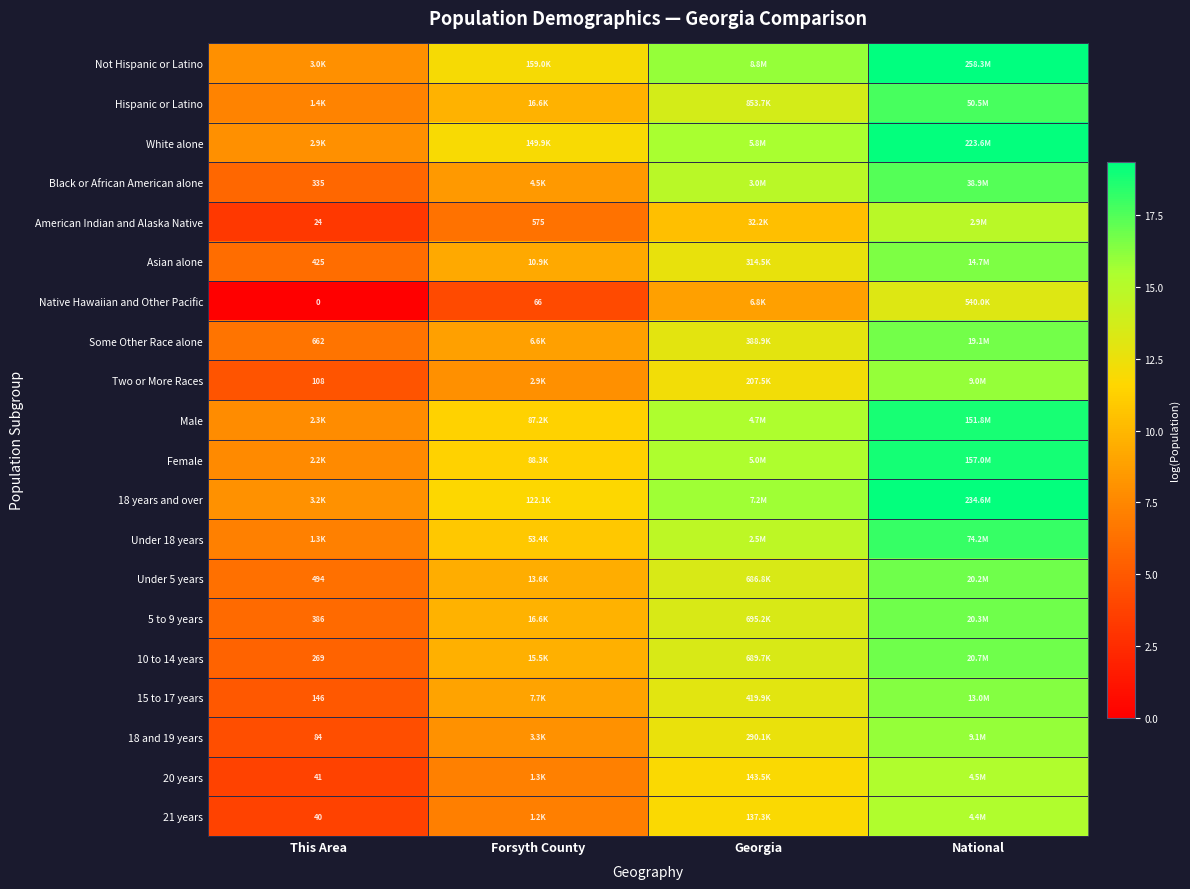

Rank the categories by American Indian and Alaska Native value from lowest to highest.

This Area, Forsyth County, Georgia, National